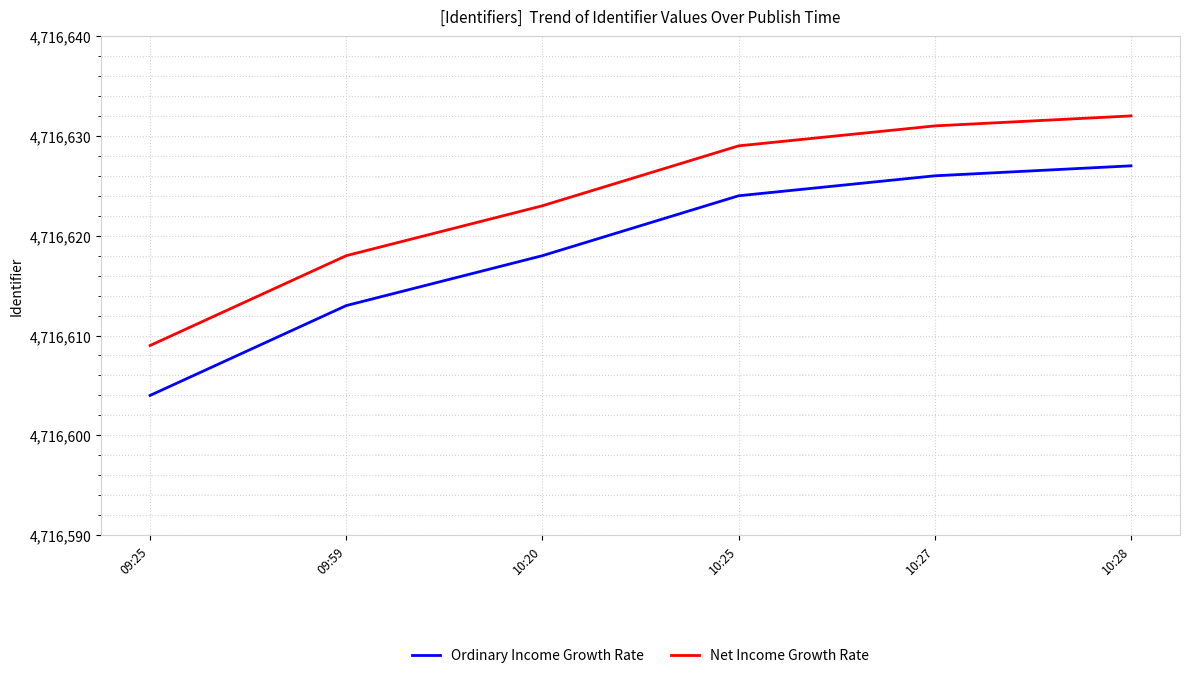

True or false: Ordinary Income Growth Rate and Net Income Growth Rate cross at least once.

False